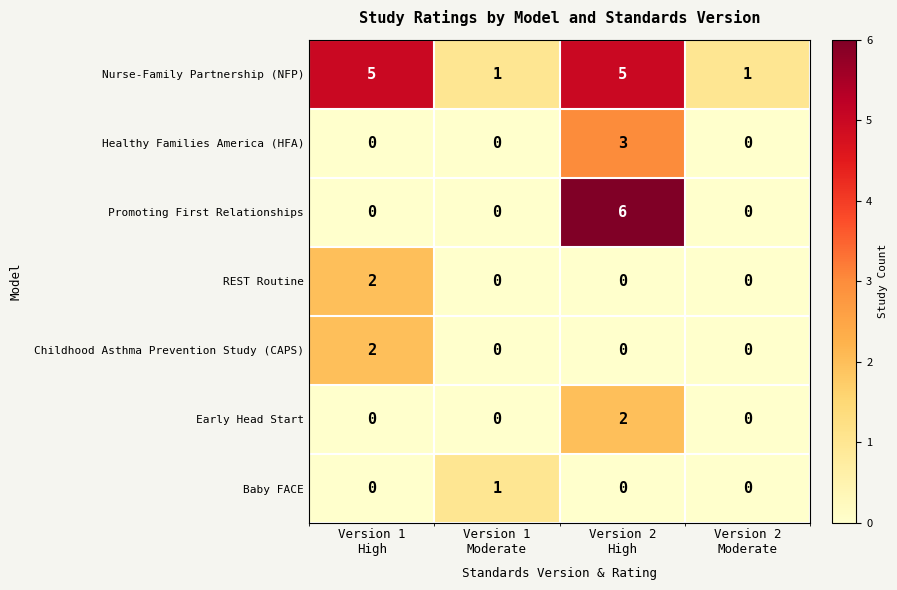

What is the difference between the maximum and minimum values in the Nurse-Family Partnership (NFP) series?

4